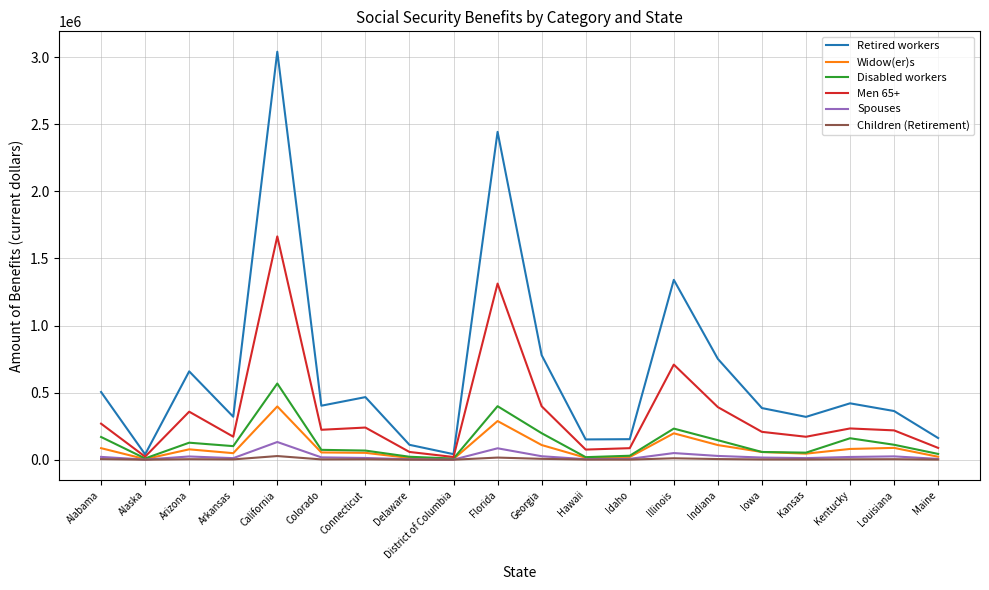

What is the sum of the Children (Retirement) values at Alaska and Alabama?

5543